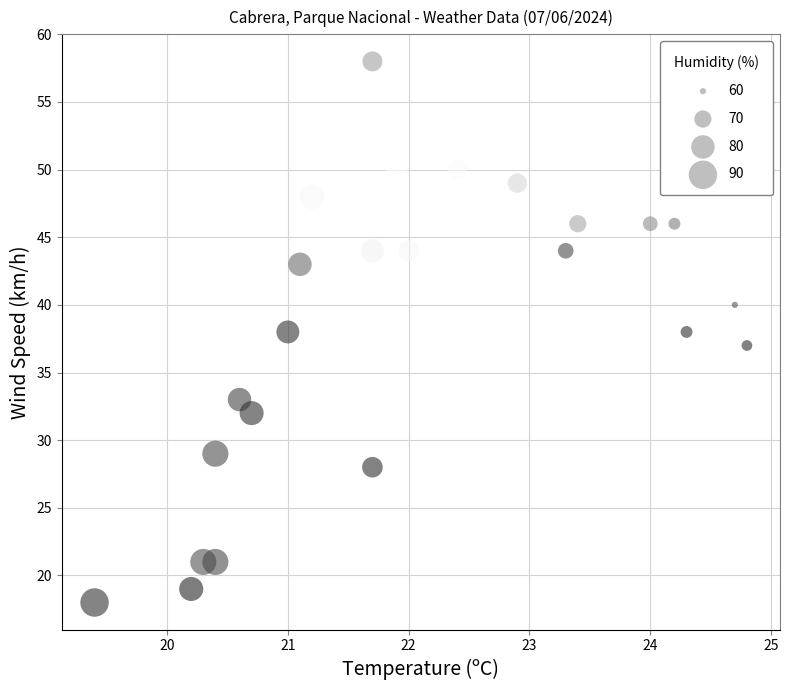

What is the range of Y values (max minus min)?

40